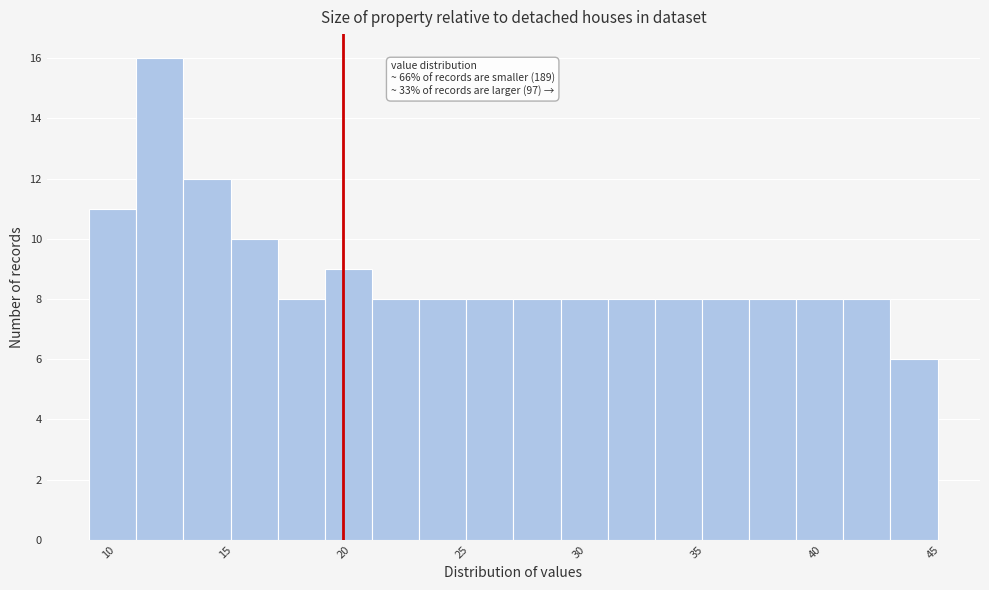

Over which range of the x-axis is the bar tallest?

11 to 13